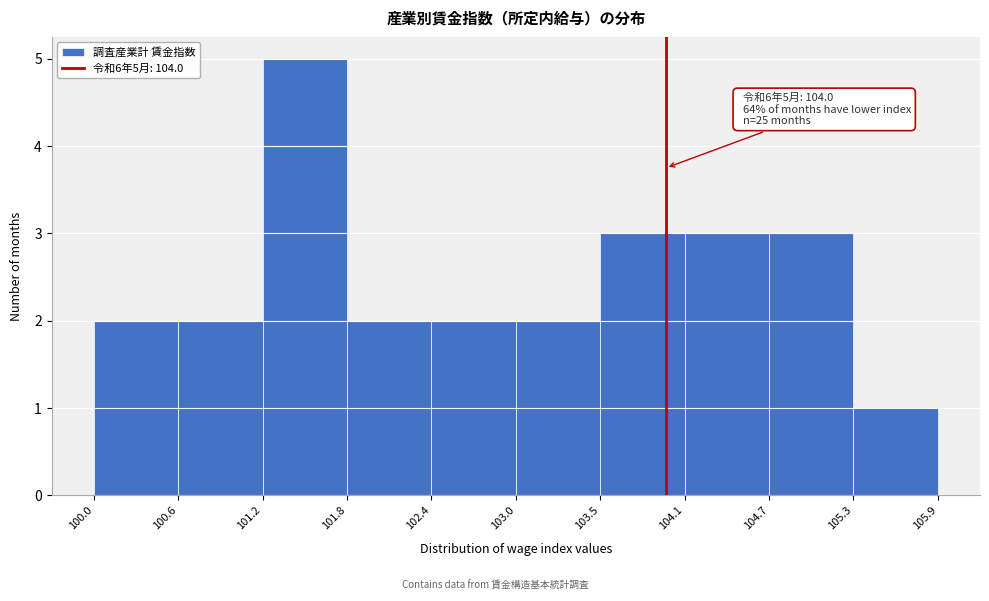

Which range on the x-axis has the tallest bar?

101.2 to 101.8